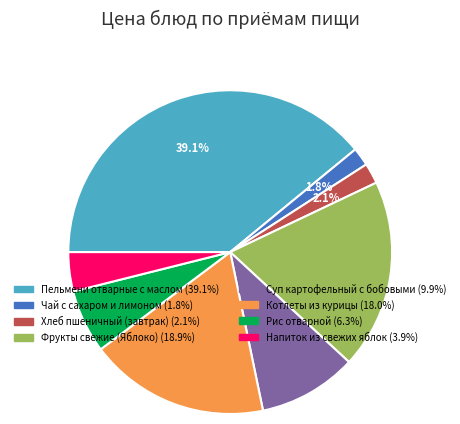

Do Котлеты из курицы and Рис отварной together represent more than half of the pie?

No